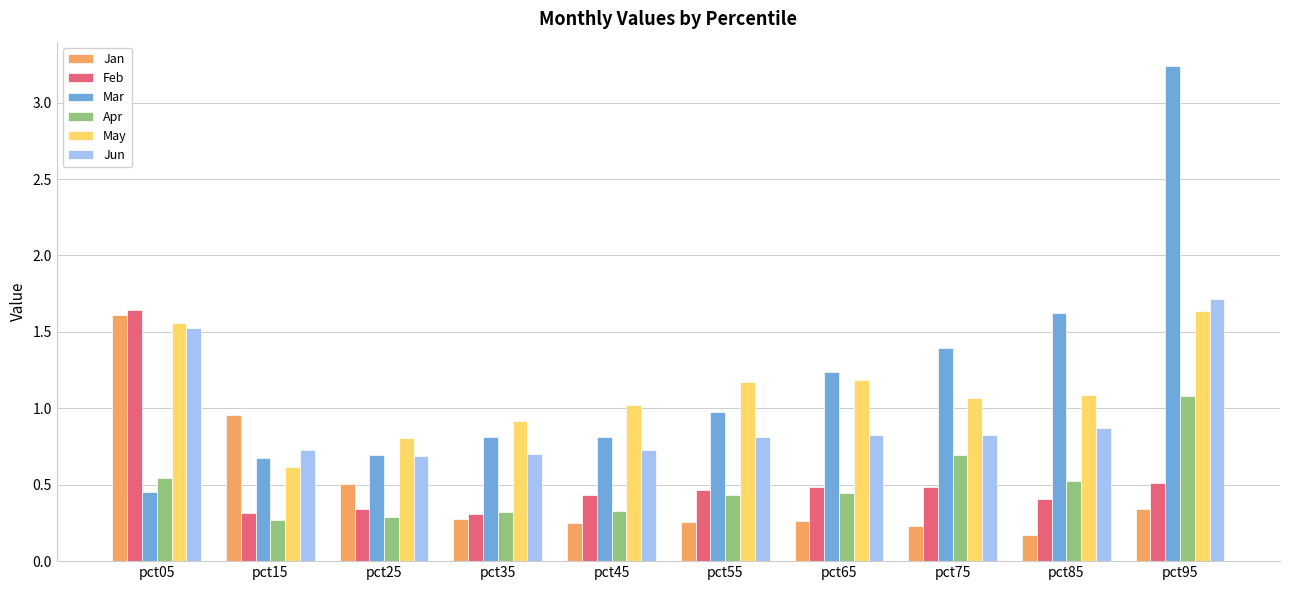

At which label does May reach its minimum?

pct15